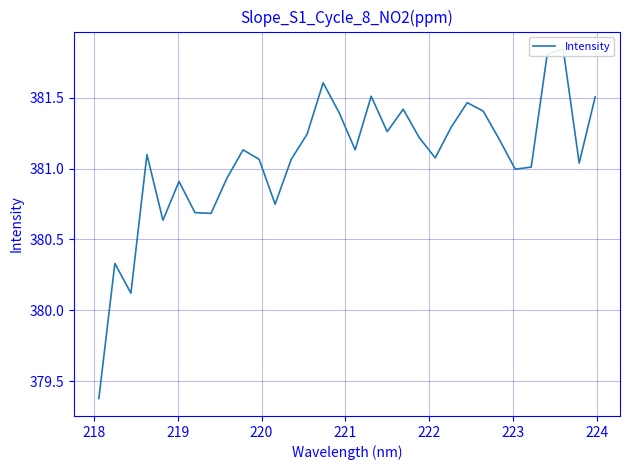

What is the value of the 9th point from the left?

380.9